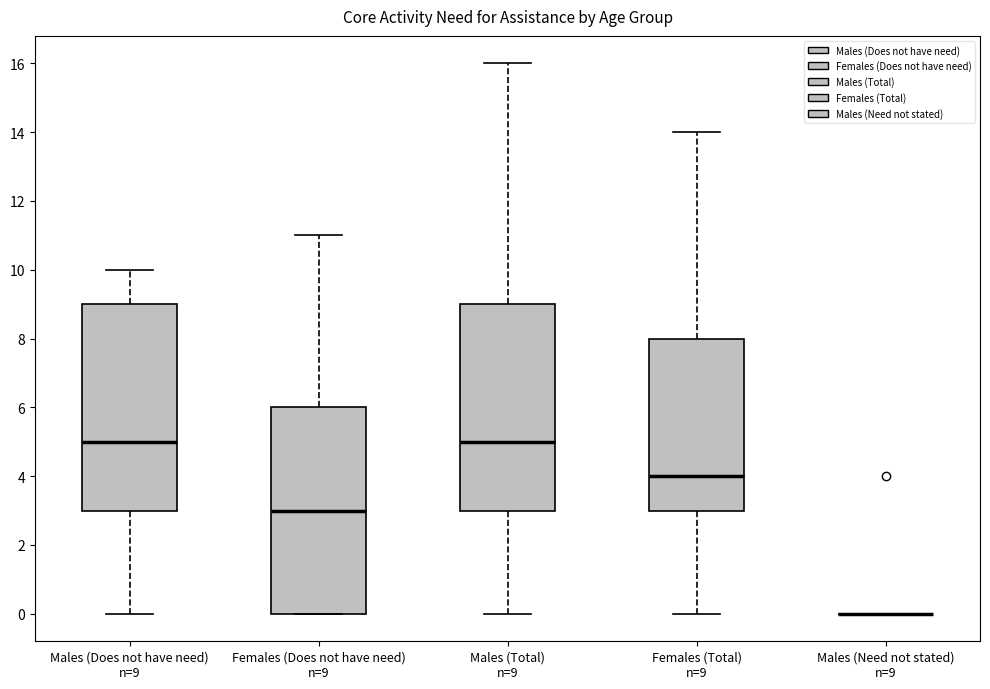

Where does the lower whisker of the box for Males (Total) n=9 end on the y-axis? The values are not printed on the chart, so give them approximately, as read against the axis.

0